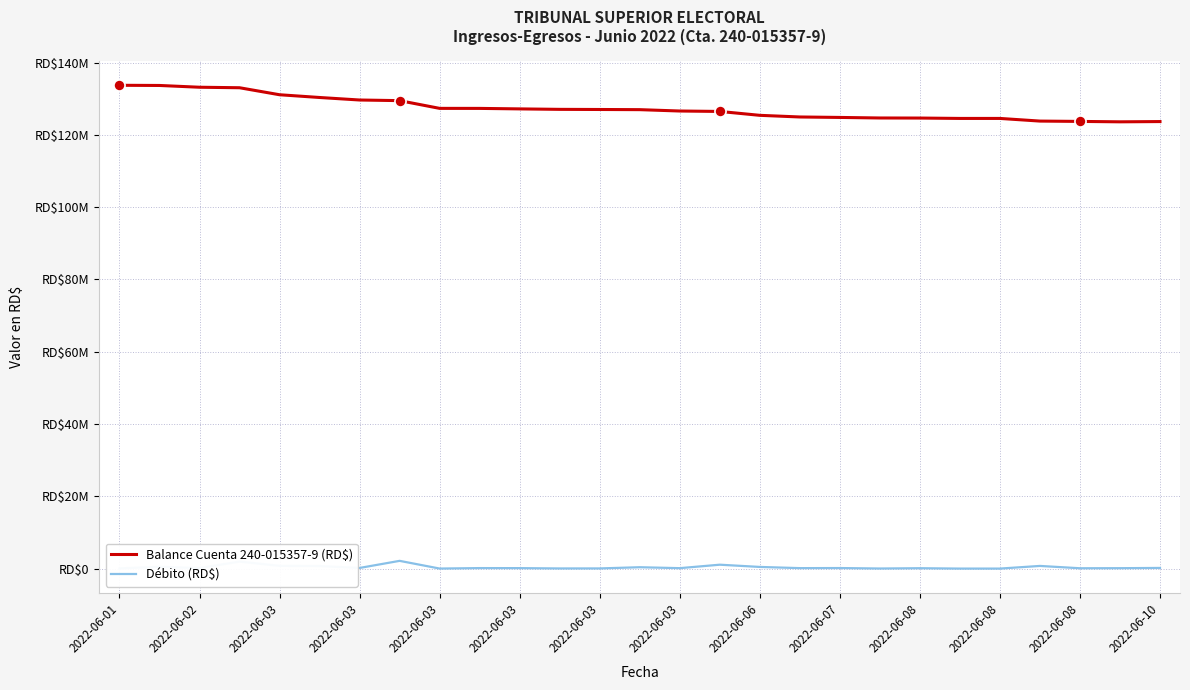

Is this an area chart (filled region under the line)?

No